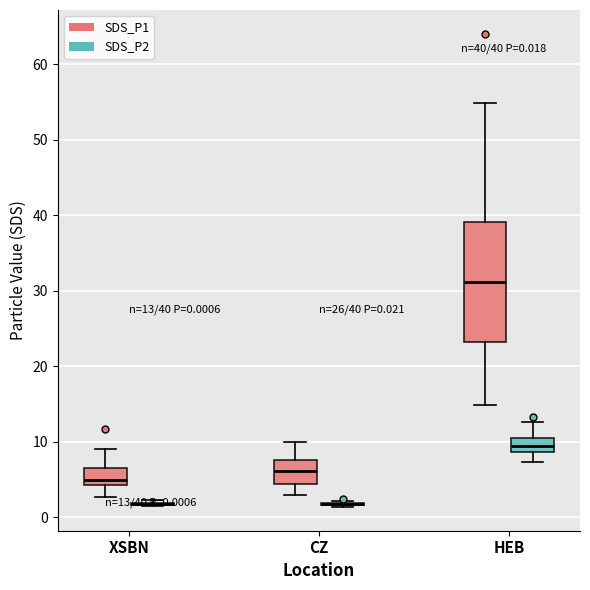

Which box is the tallest, from its lower edge to its upper edge?

HEB (SDS_P1)